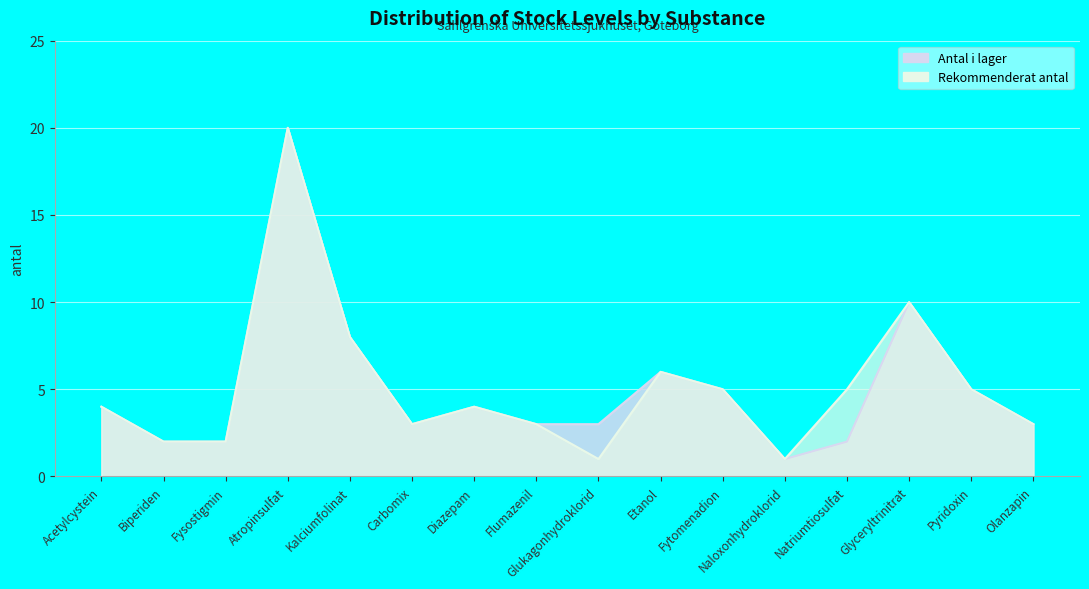

Which label corresponds to the smallest value in the chart?

Naloxonhydroklorid